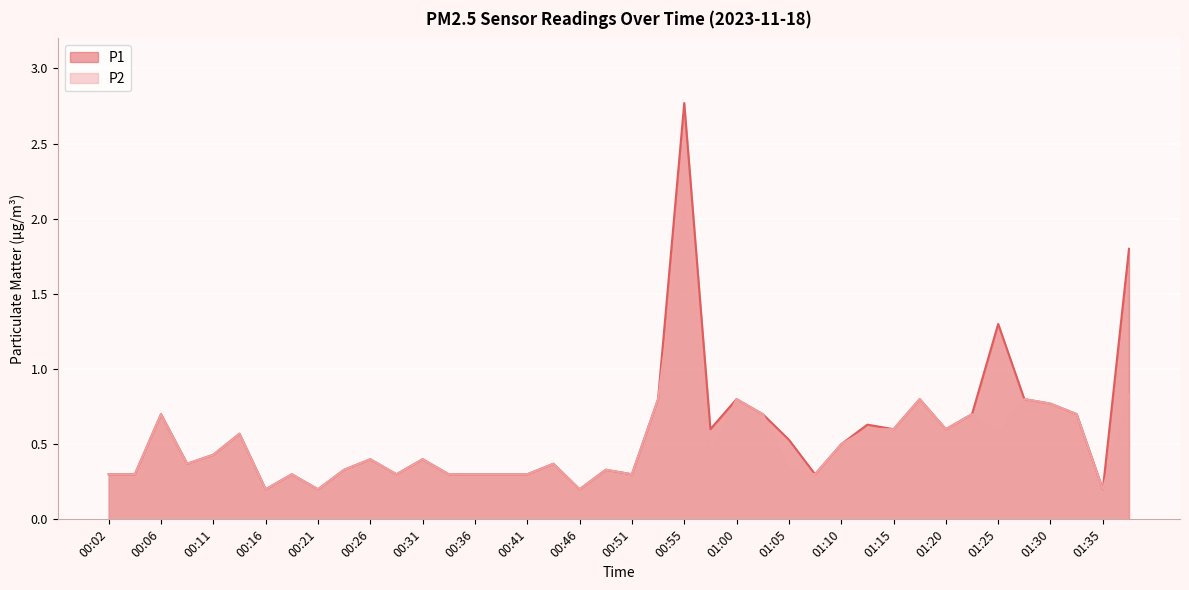

Which series has the largest total across all categories?

P1